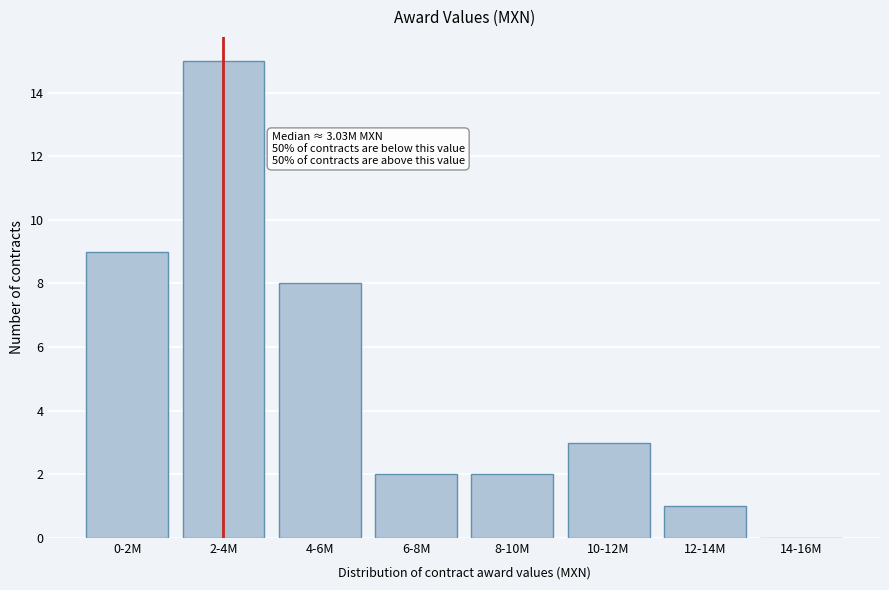

Reading left to right, extract all data points from this chart.

0-2M=9	2-4M=15	4-6M=8	6-8M=2	8-10M=2	10-12M=3	12-14M=1	14-16M=0